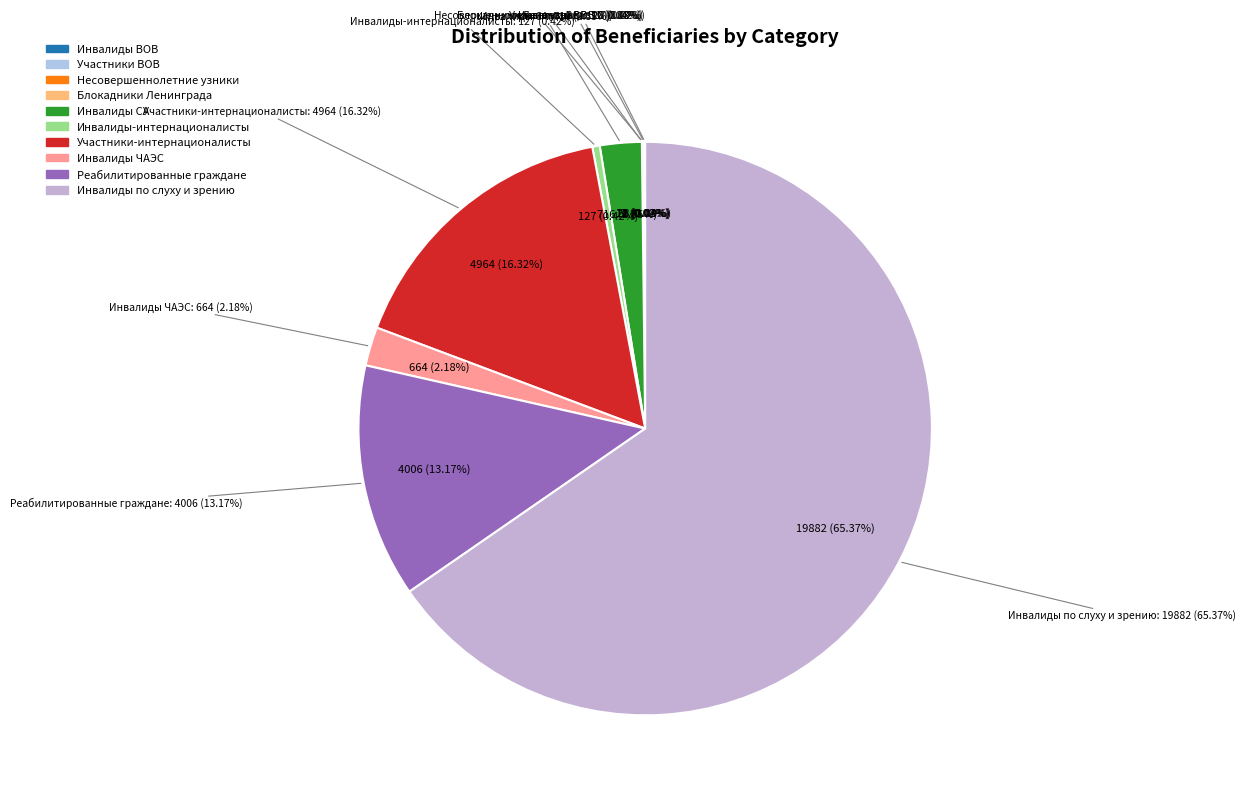

The Инвалиды-интернационалисты slice represents 14% of the pie. True or false?

False